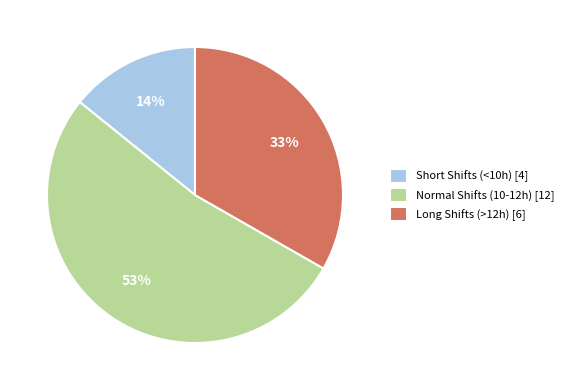

To the nearest percent, what percentage of the pie is Long Shifts (>12h) [6]?

33%